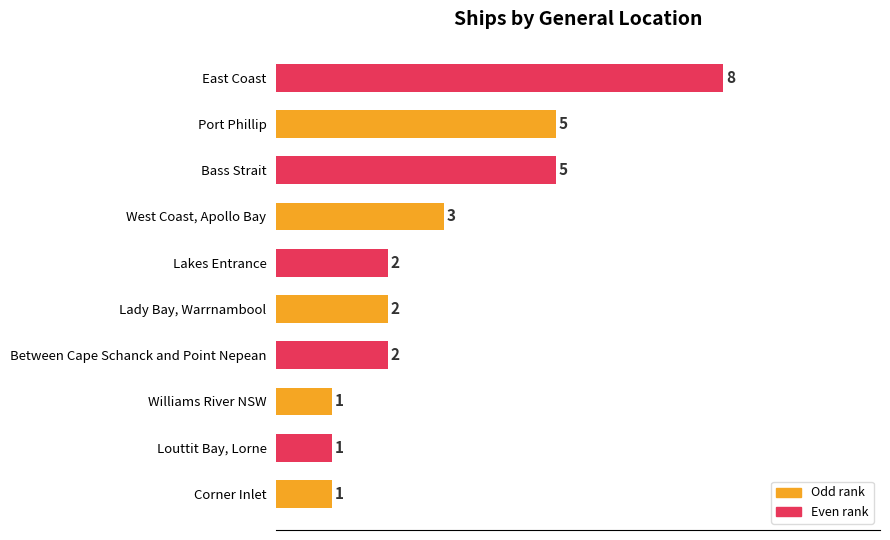

What is the difference between the maximum and minimum values?

7